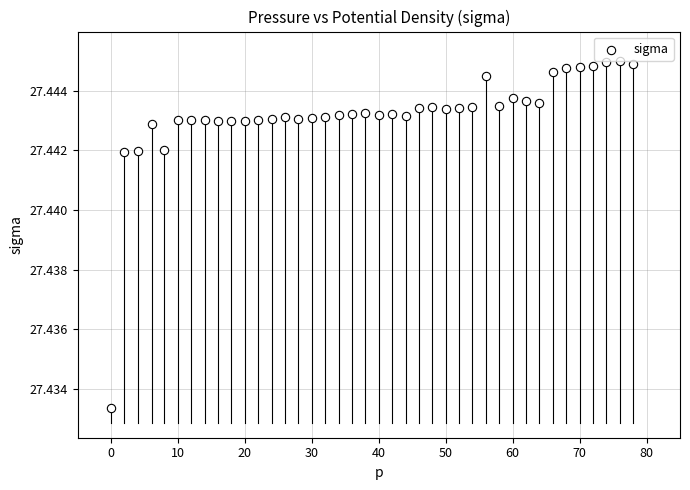

What is the range of X values (max minus min)?

78.0